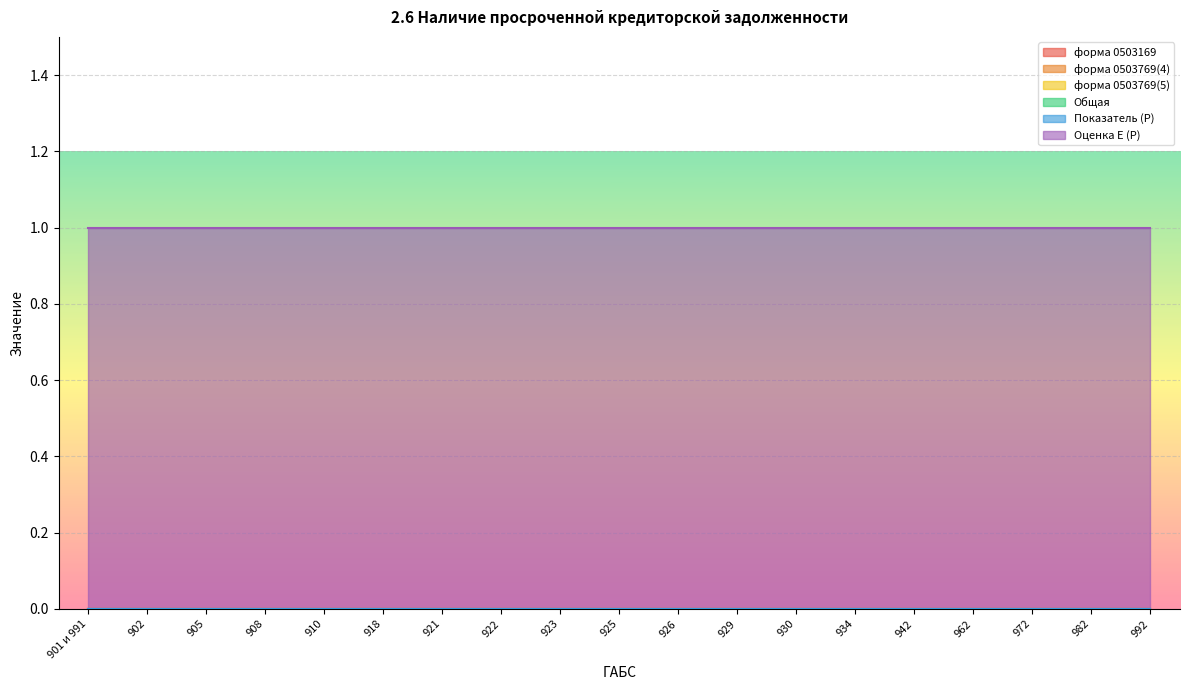

How many lines are shown in the chart?

6